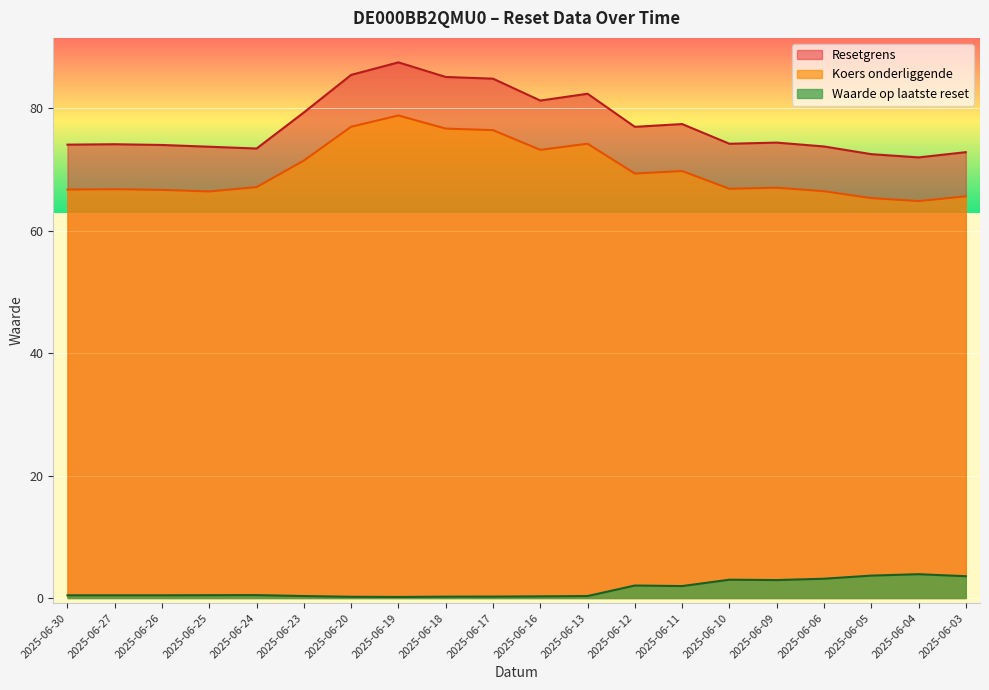

Where is Resetgrens nearest to the value 79?

2025-06-23